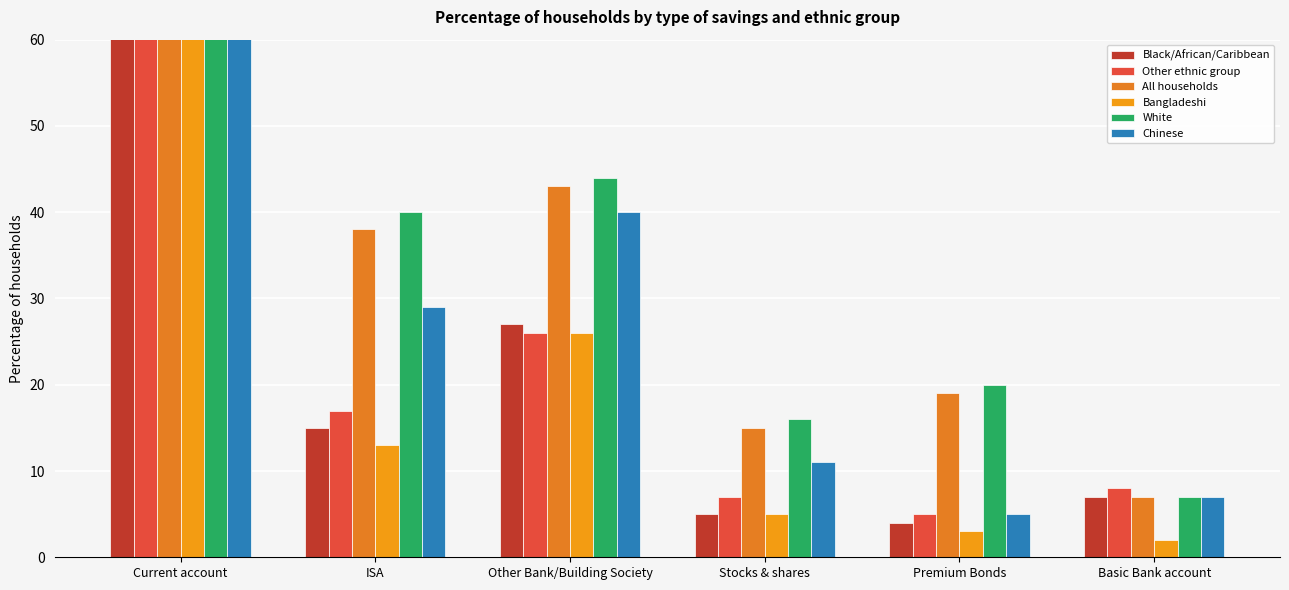

What is the sum of all Chinese values?

186